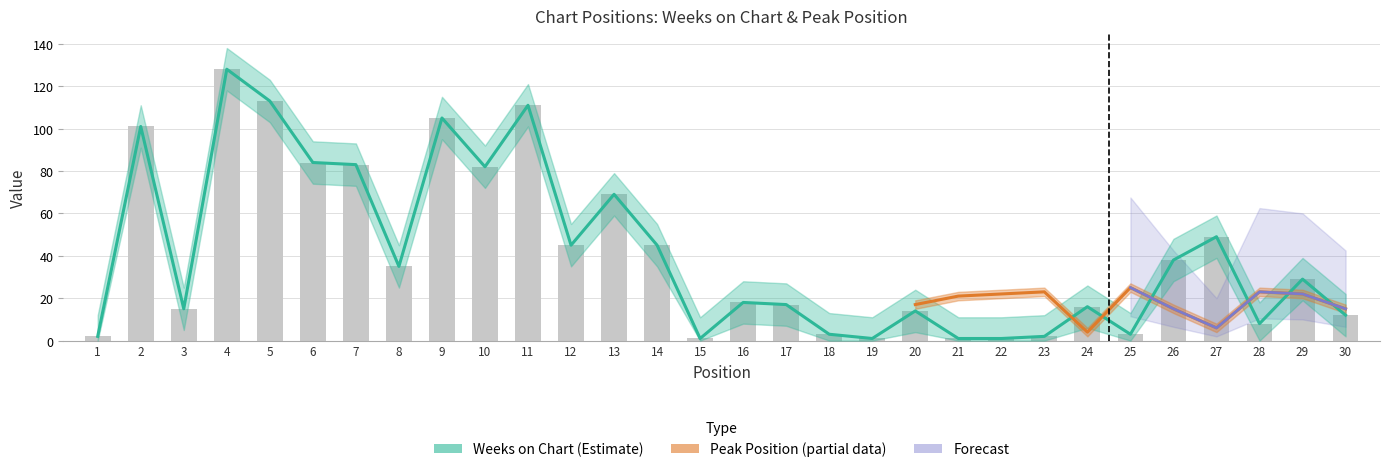

What is the minimum value for Peak Position upper?

3